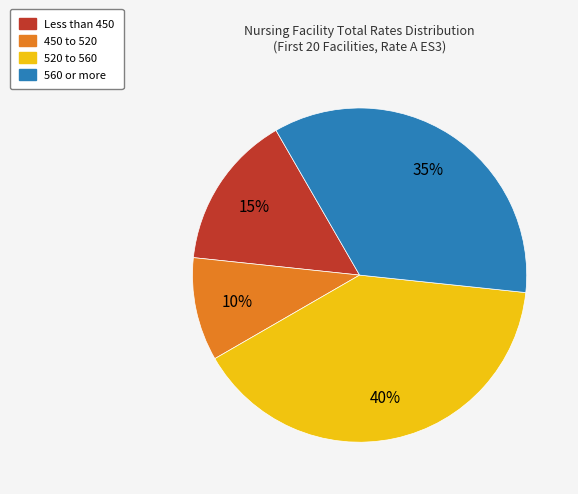

Do 520 to 560 and 560 or more together represent more than half of the pie?

Yes